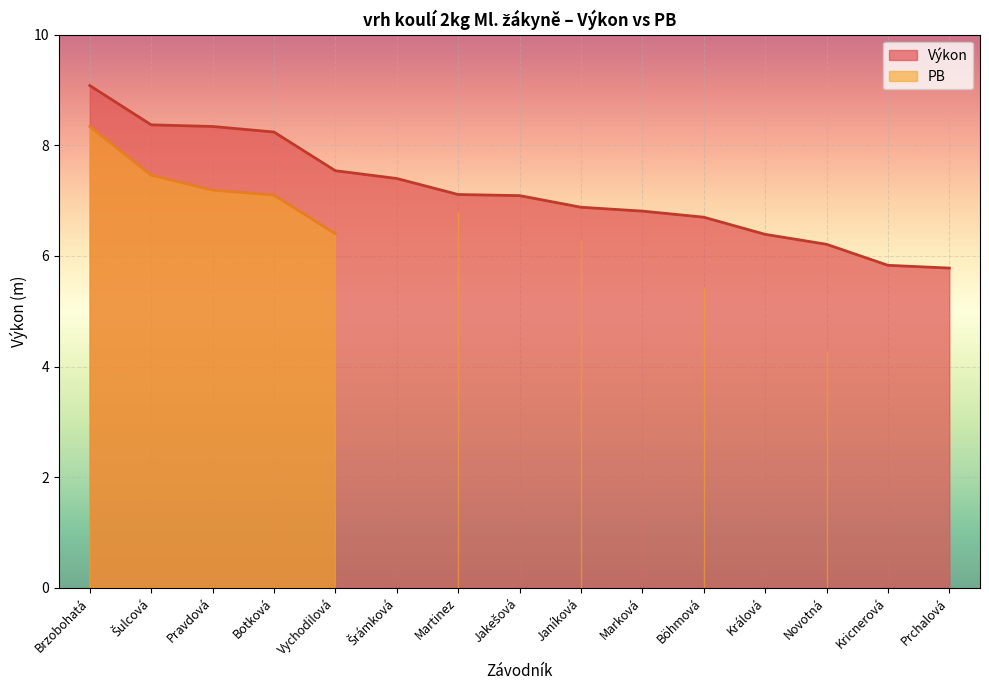

Is it true that the value at Martinez is 7.1?

True